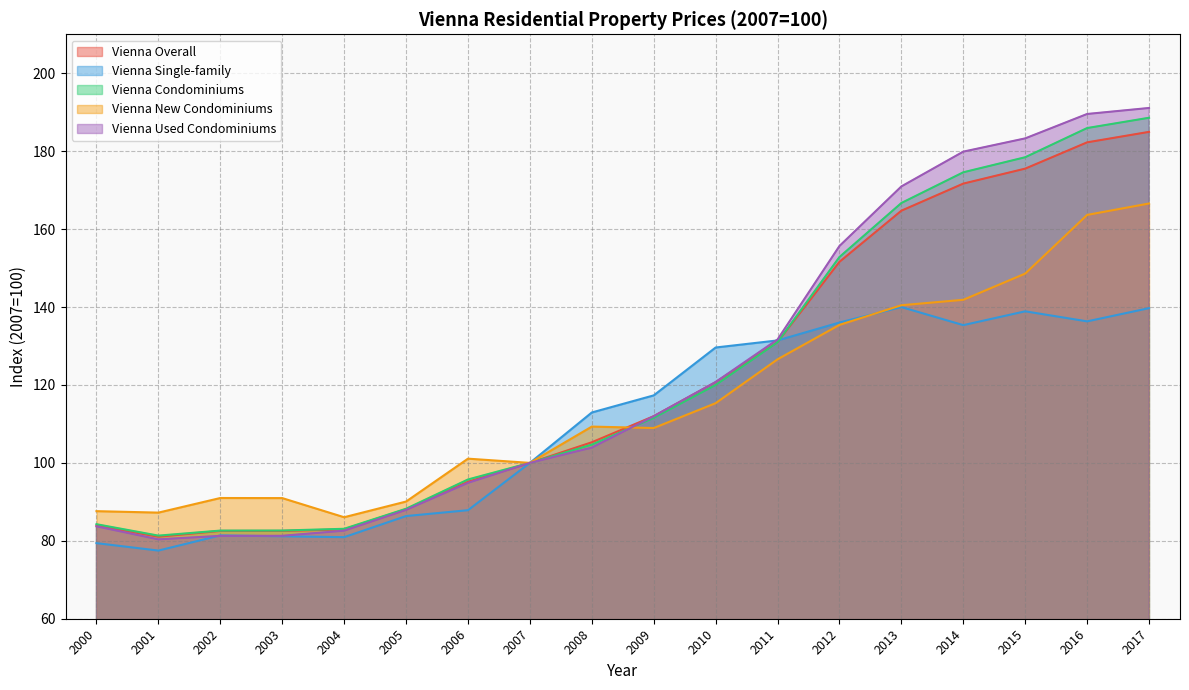

What is the approximate value of Vienna Overall at 2016?

182.3